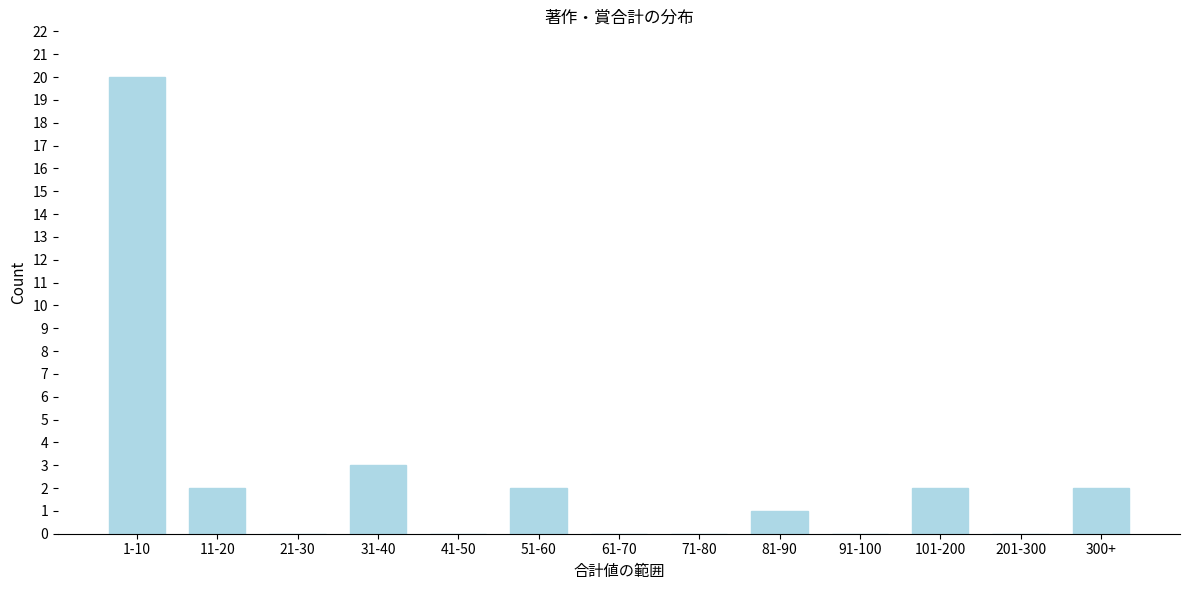

Reading left to right, list all the values displayed in this chart.

1-10=20	11-20=2	21-30=0	31-40=3	41-50=0	51-60=2	61-70=0	71-80=0	81-90=1	91-100=0	101-200=2	201-300=0	300+=2